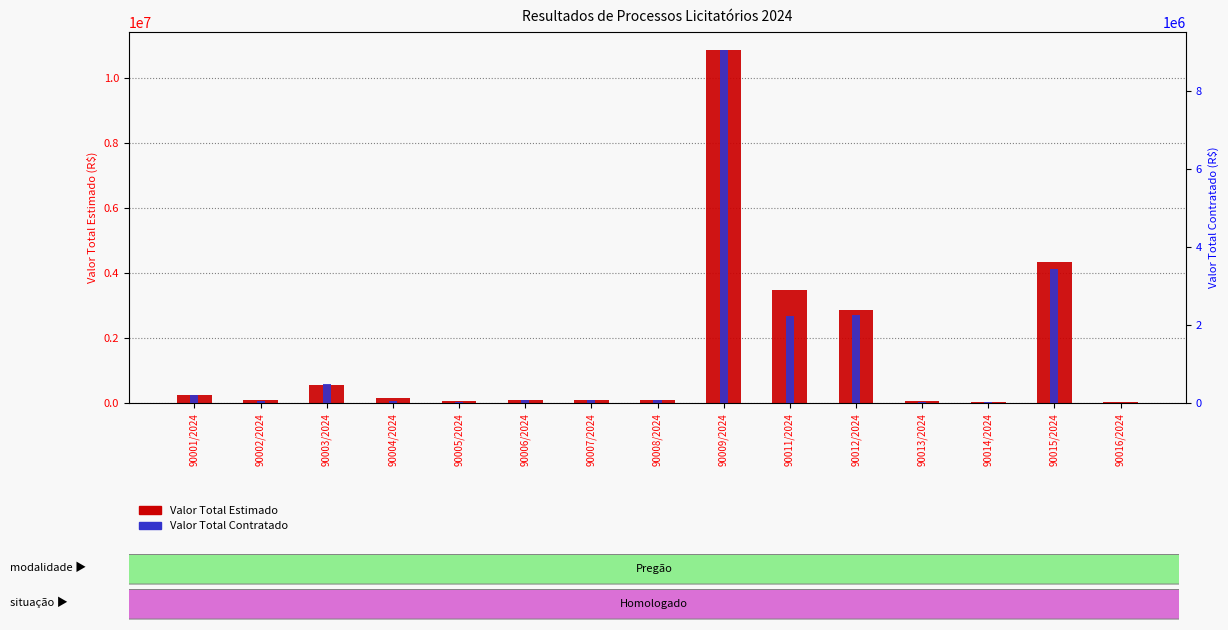

At how many categories does at least one series exceed 8733620?

1